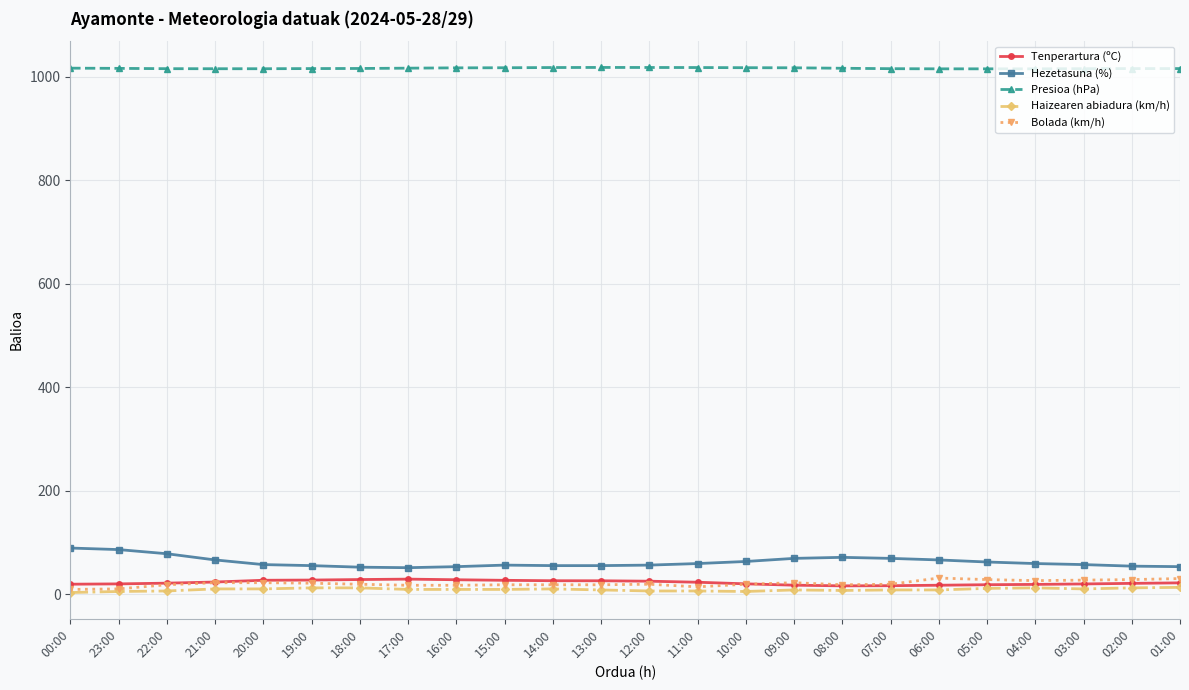

At how many categories does at least one series exceed 93?

24